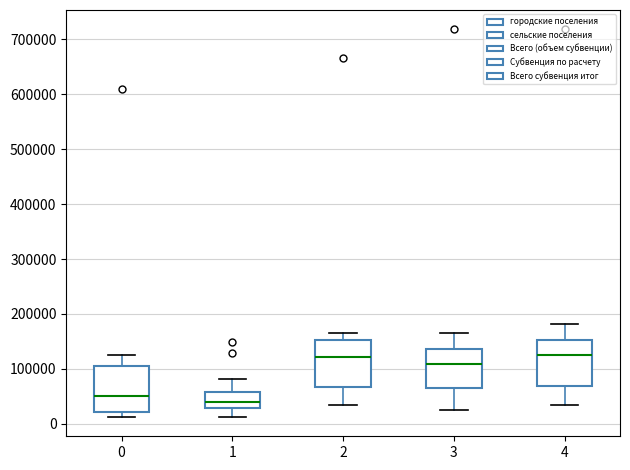

Where does the upper whisker of the box at x = 4 end on the y-axis? The values are not printed on the chart, so give them approximately, as read against the axis.

180000